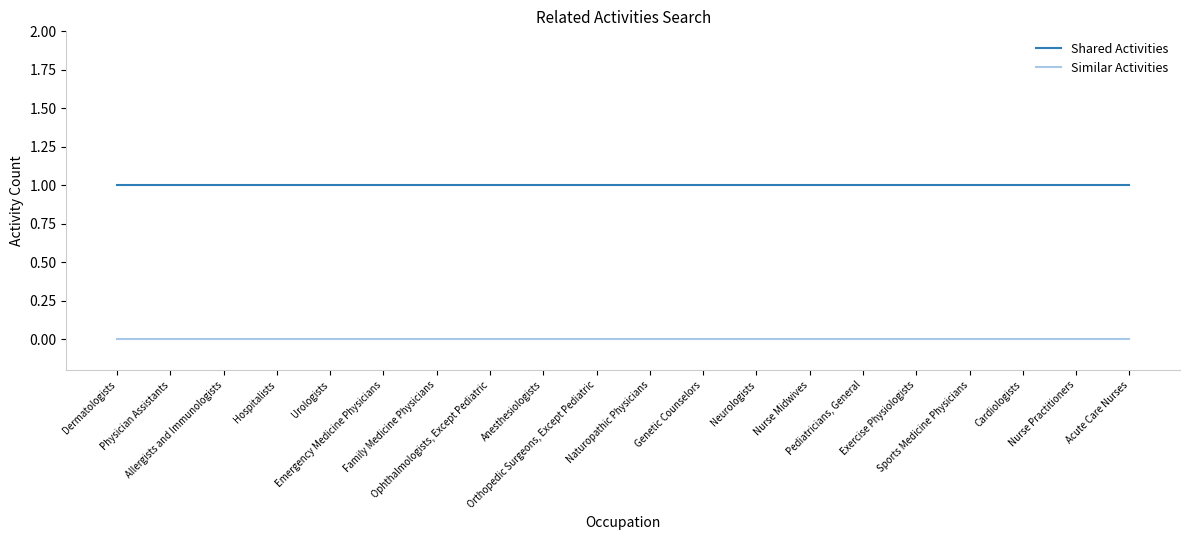

At how many categories does at least one series exceed 0?

20